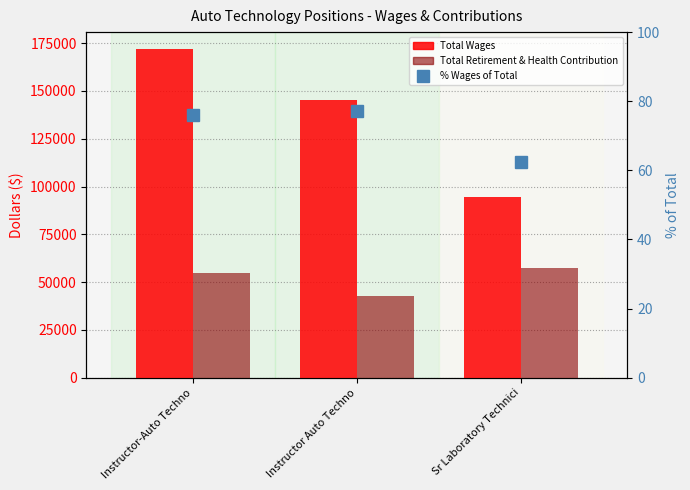

Are the bars grouped side by side (vs. stacked)?

Yes